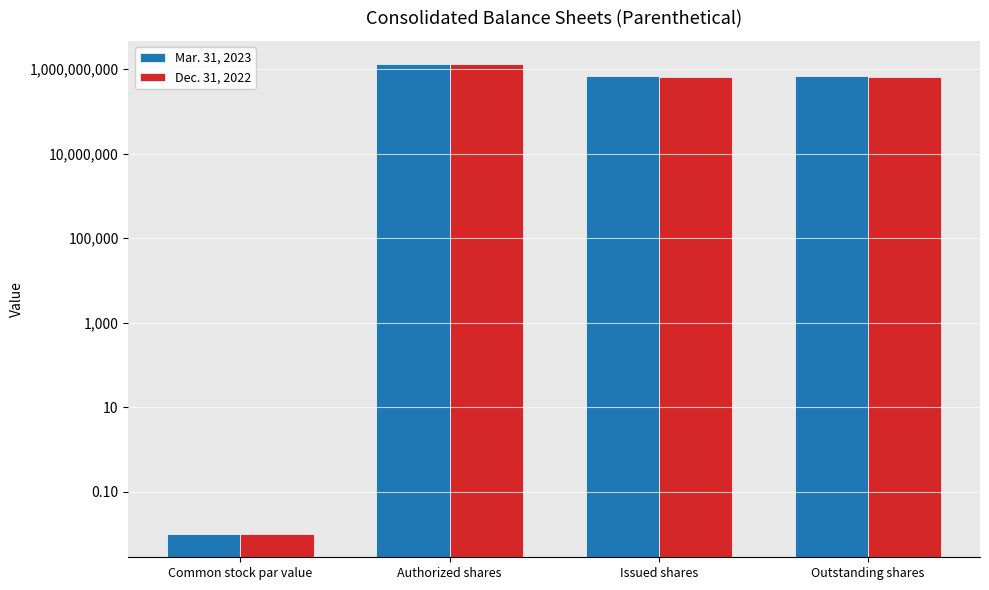

How many distinct data groups are displayed?

2